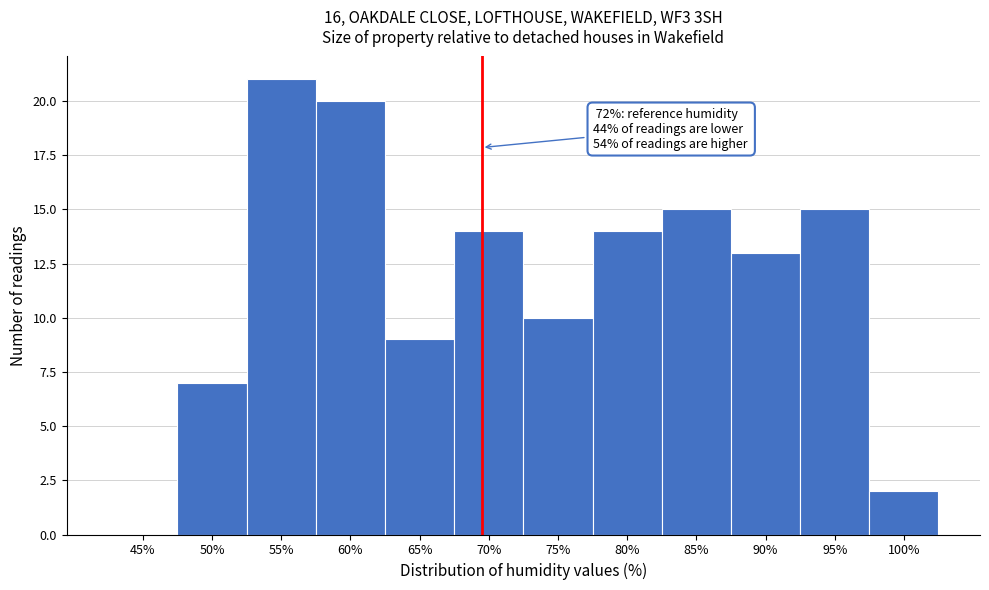

Reading left to right, transcribe all the data shown in this chart.

45%=0	50%=7	55%=21	60%=20	65%=9	70%=14	75%=10	80%=14	85%=15	90%=13	95%=15	100%=2